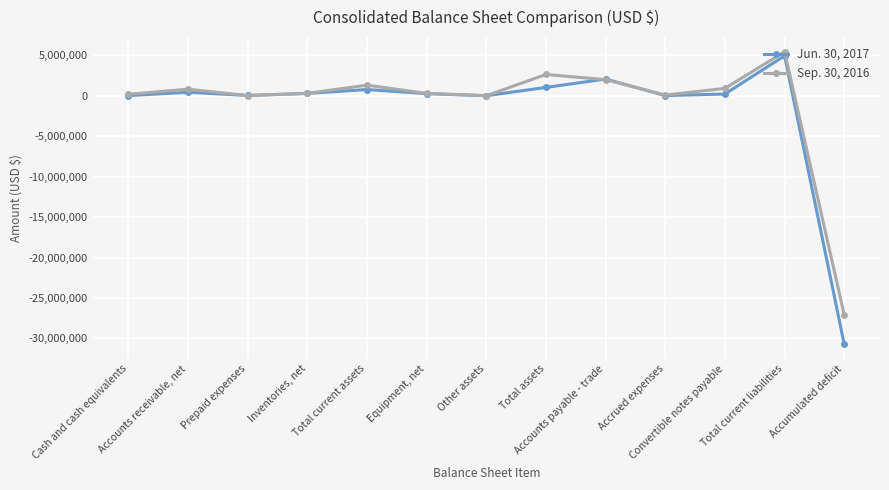

What is the spread (max minus min) of values at Convertible notes payable?

699500